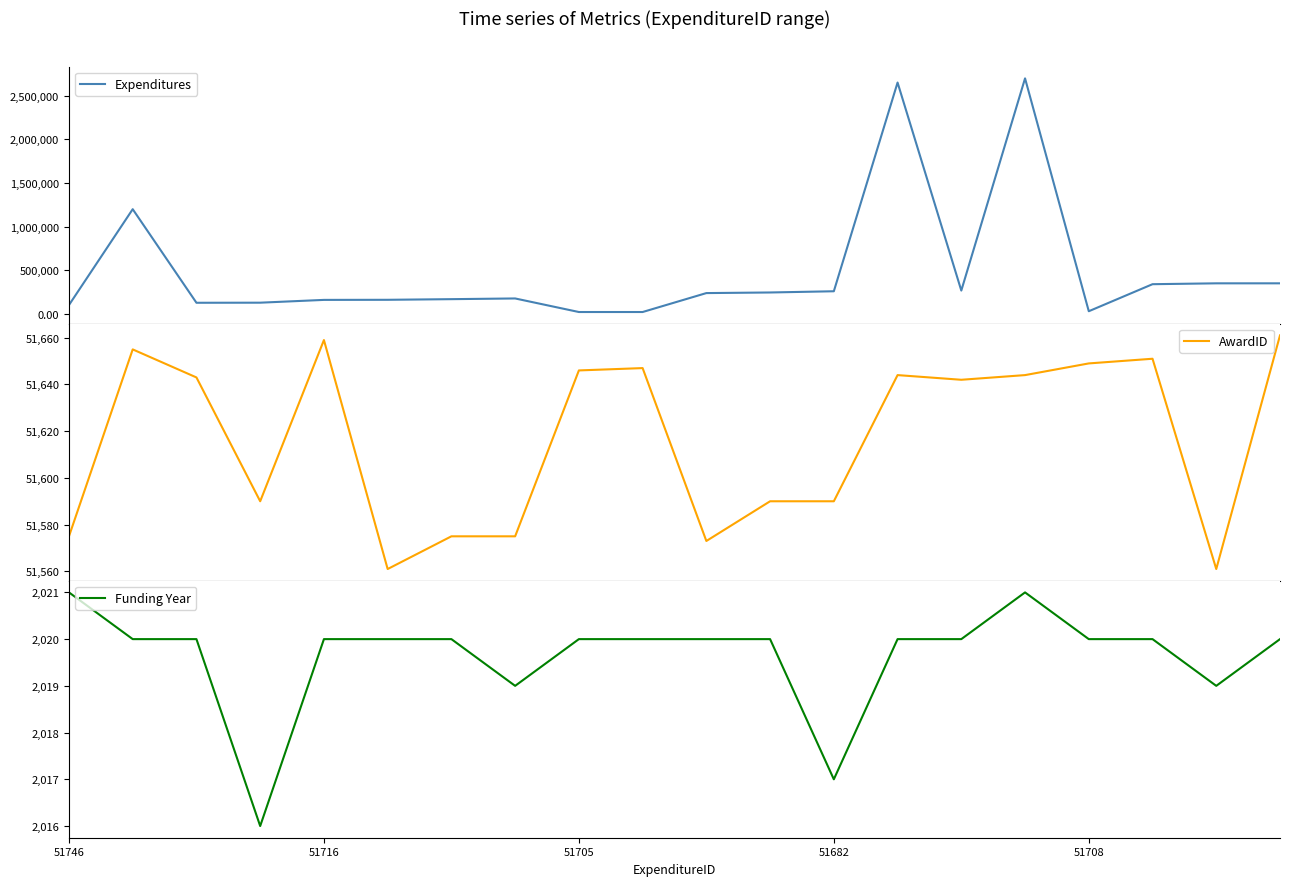

True or false: Funding Year has a value of 2020 at 51716.

True